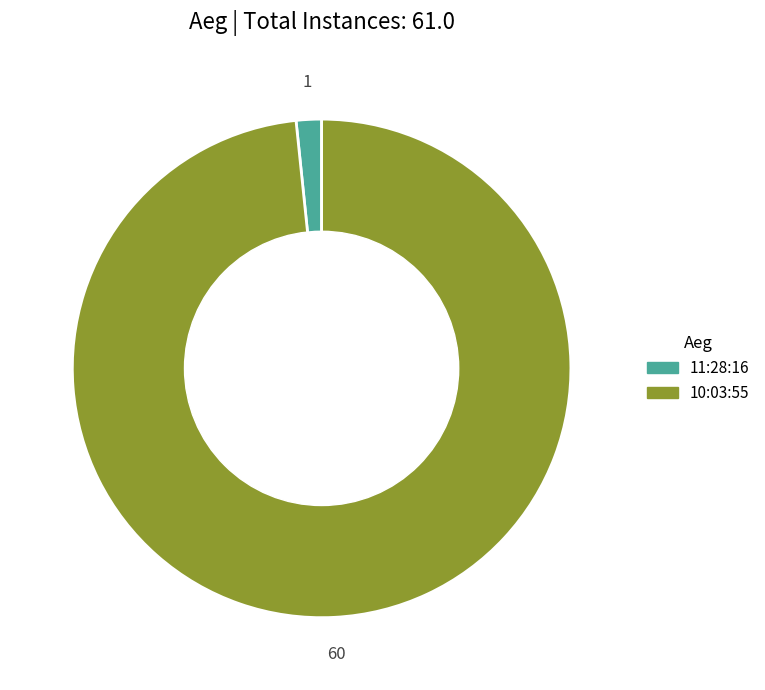

Which has a higher value, 10:03:55 or 11:28:16?

10:03:55